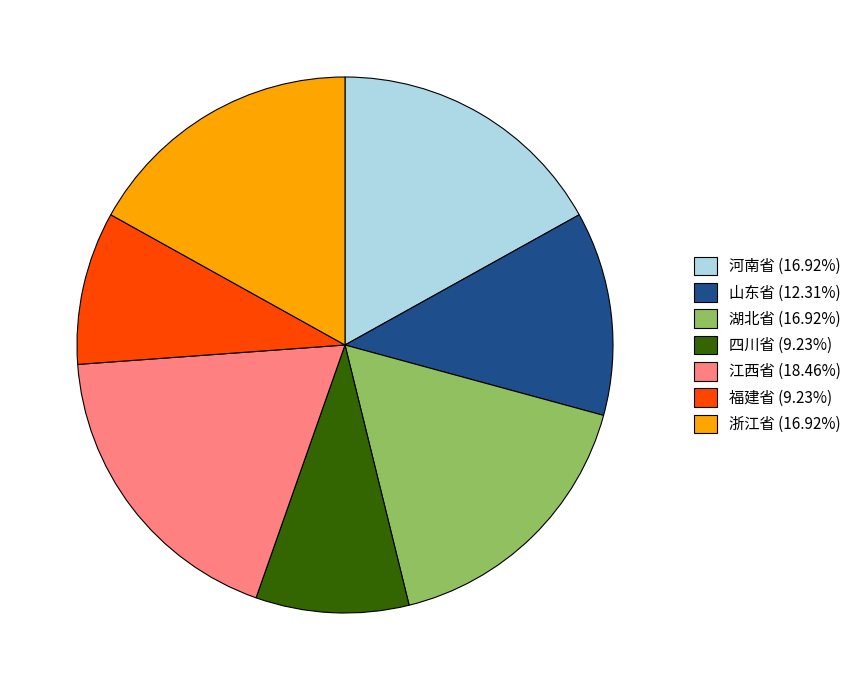

Do 山东省 and 湖北省 together represent more than half of the pie?

No